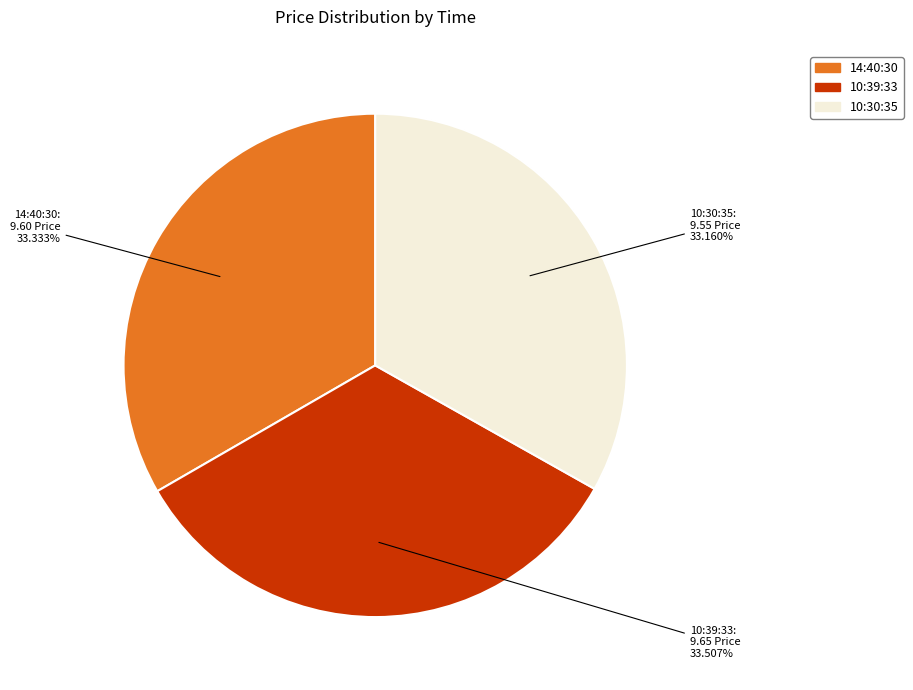

Does 10:39:33 represent more than half of the total?

No